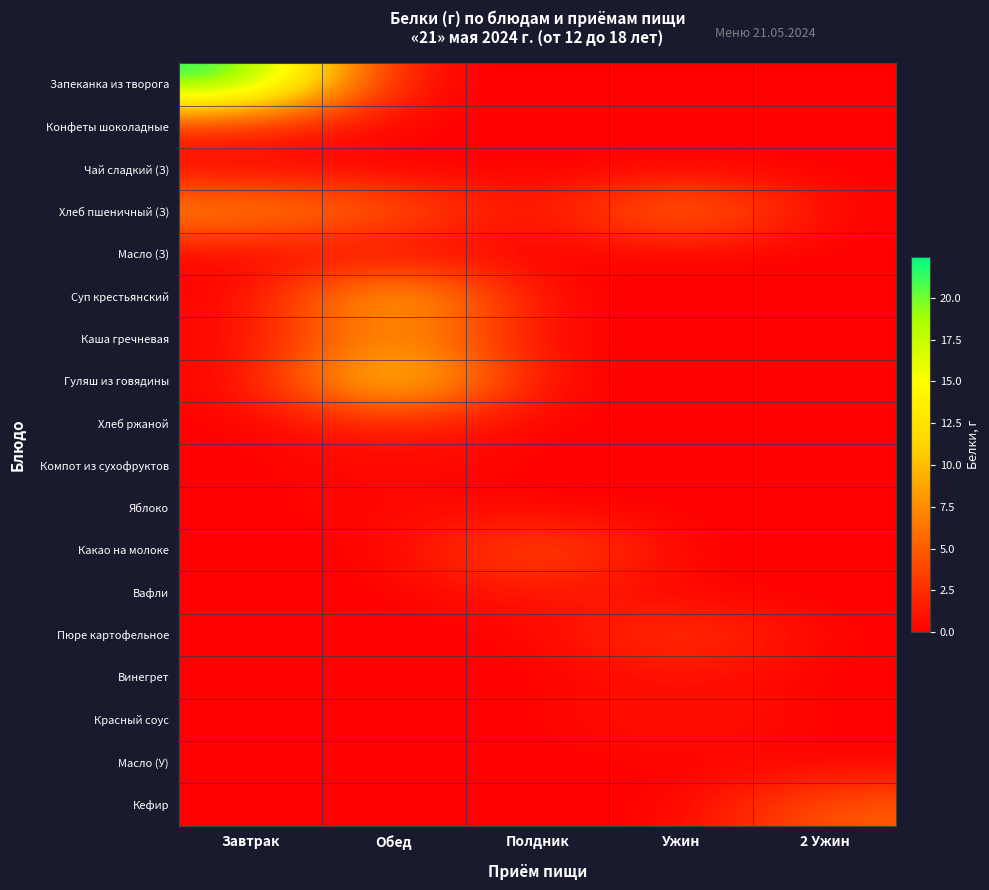

Reading left to right, extract all data points from this chart.

Запеканка из творога: Завтрак=22.5	Обед=0.0	Полдник=0.0	Ужин=0.0	2 Ужин=0.0
Конфеты шоколадные: Завтрак=1.9	Обед=0.0	Полдник=0.0	Ужин=0.0	2 Ужин=0.0
Чай сладкий (З): Завтрак=0.2	Обед=0.0	Полдник=0.0	Ужин=0.2	2 Ужин=0.0
Хлеб пшеничный (З): Завтрак=8.0	Обед=5.6	Полдник=0.0	Ужин=8.0	2 Ужин=0.0
Масло (З): Завтрак=0.1	Обед=0.0	Полдник=0.0	Ужин=0.1	2 Ужин=0.0
Суп крестьянский: Завтрак=0.0	Обед=12.0	Полдник=0.0	Ужин=0.0	2 Ужин=0.0
Каша гречневая: Завтрак=0.0	Обед=8.9	Полдник=0.0	Ужин=0.0	2 Ужин=0.0
Гуляш из говядины: Завтрак=0.0	Обед=14.6	Полдник=0.0	Ужин=0.0	2 Ужин=0.0
Хлеб ржаной: Завтрак=0.0	Обед=2.1	Полдник=0.0	Ужин=0.0	2 Ужин=0.0
Компот из сухофруктов: Завтрак=0.0	Обед=0.7	Полдник=0.0	Ужин=0.0	2 Ужин=0.0
Яблоко: Завтрак=0.0	Обед=0.6	Полдник=0.0	Ужин=0.0	2 Ужин=0.0
Какао на молоке: Завтрак=0.0	Обед=0.0	Полдник=5.4	Ужин=0.0	2 Ужин=0.0
Вафли: Завтрак=0.0	Обед=0.0	Полдник=1.4	Ужин=0.0	2 Ужин=0.0
Пюре картофельное: Завтрак=0.0	Обед=0.0	Полдник=0.0	Ужин=3.9	2 Ужин=0.0
Винегрет: Завтрак=0.0	Обед=0.0	Полдник=0.0	Ужин=0.8	2 Ужин=0.0
Красный соус: Завтрак=0.0	Обед=0.0	Полдник=0.0	Ужин=1.6	2 Ужин=0.0
Масло (У): Завтрак=0.0	Обед=0.0	Полдник=0.0	Ужин=0.1	2 Ужин=0.0
Кефир: Завтрак=0.0	Обед=0.0	Полдник=0.0	Ужин=0.0	2 Ужин=5.1